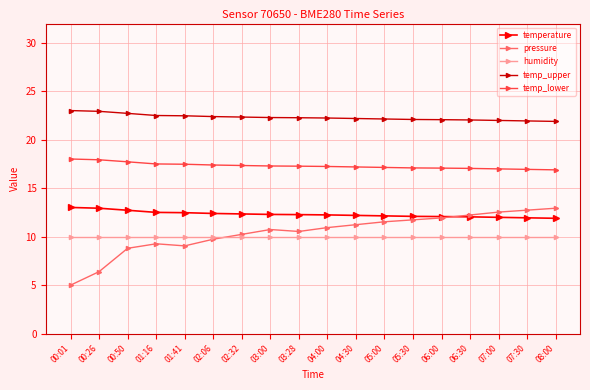

Read the temp_lower value at 03:28.

17.3